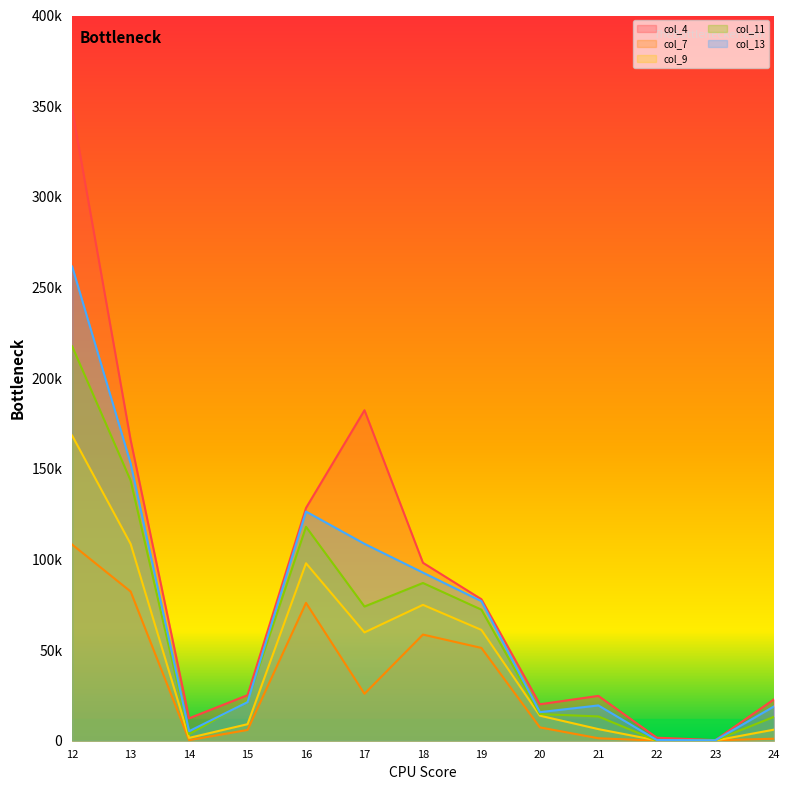

True or false: col_7 has a value of 37 at 22.

True